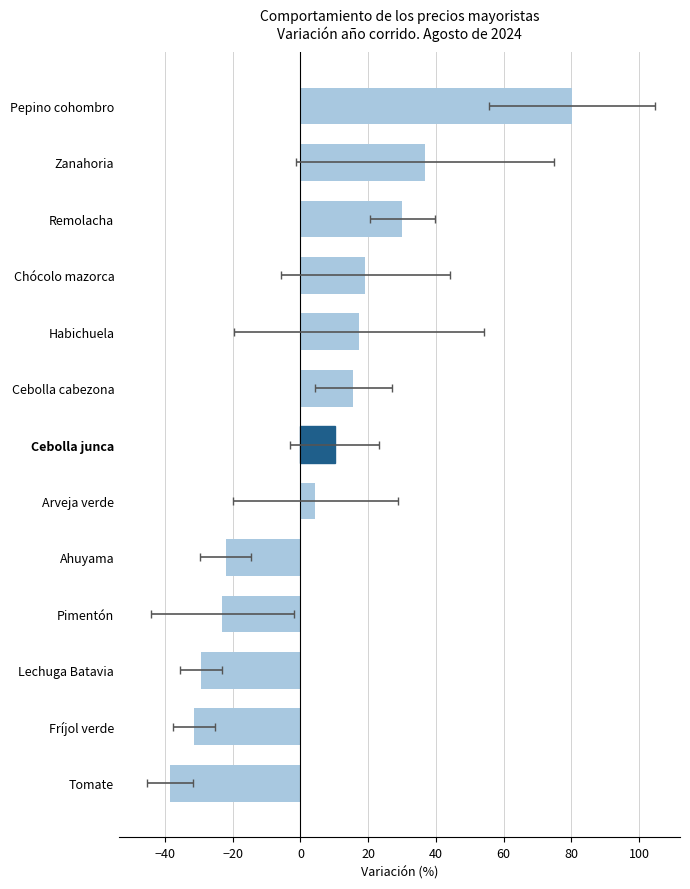

Which has a higher value, Cebolla cabezona or Fríjol verde?

Cebolla cabezona